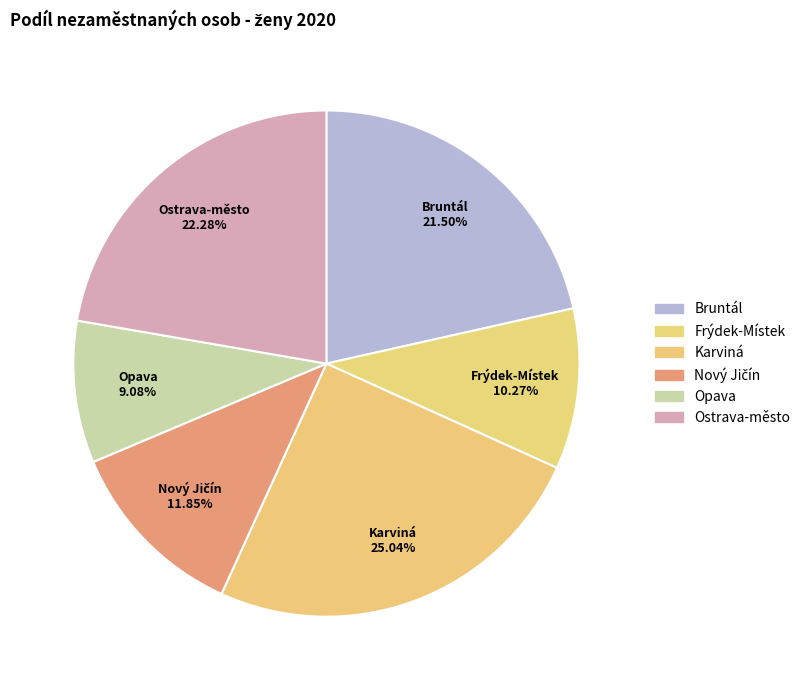

To the nearest percent, what is the combined percentage of Karviná and Ostrava-město?

47%